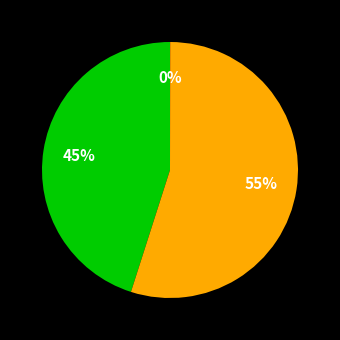

To the nearest percent, what is the difference between the largest and smallest slice percentages?

55%